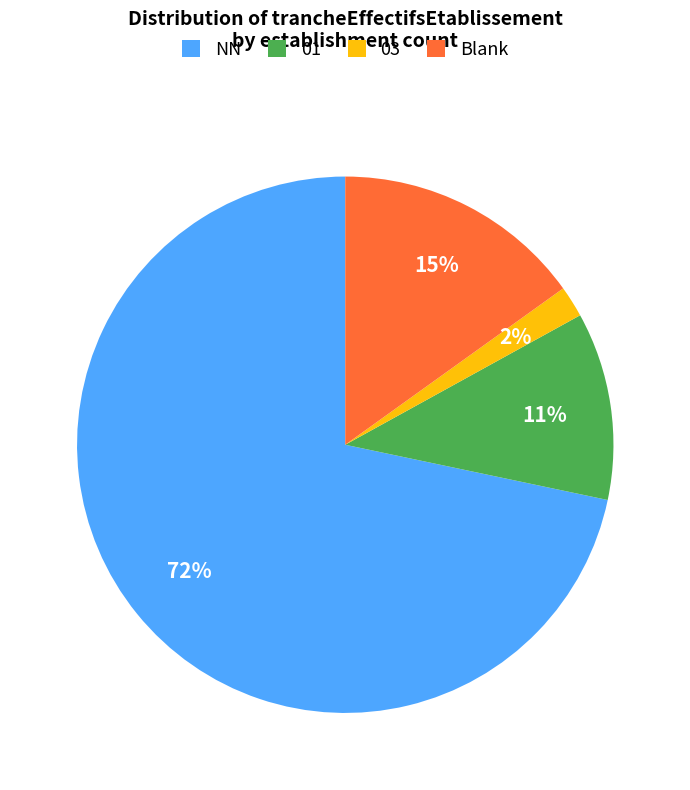

To the nearest percent, what percentage of the pie is NN?

72%